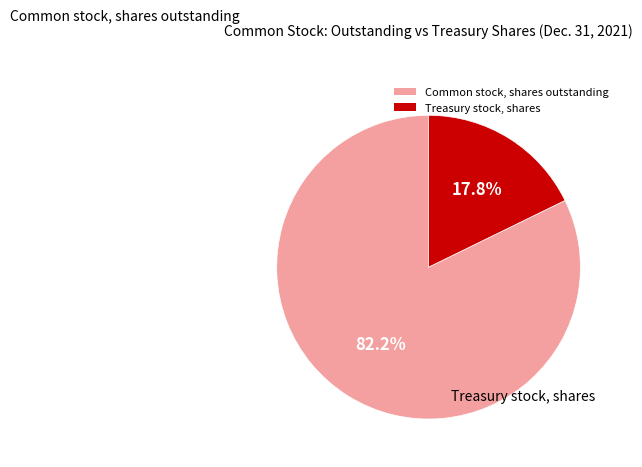

Is the sum of Treasury stock, shares and Common stock, shares outstanding greater than half?

Yes